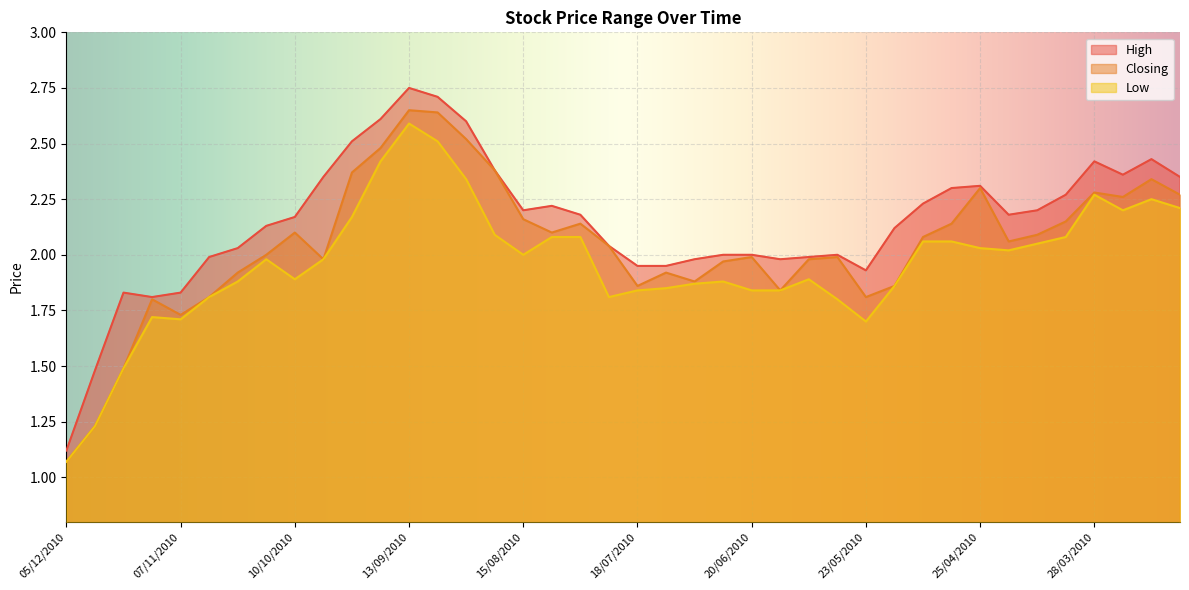

In Closing, how many points are higher than both neighbors (excluding endpoints)?

10